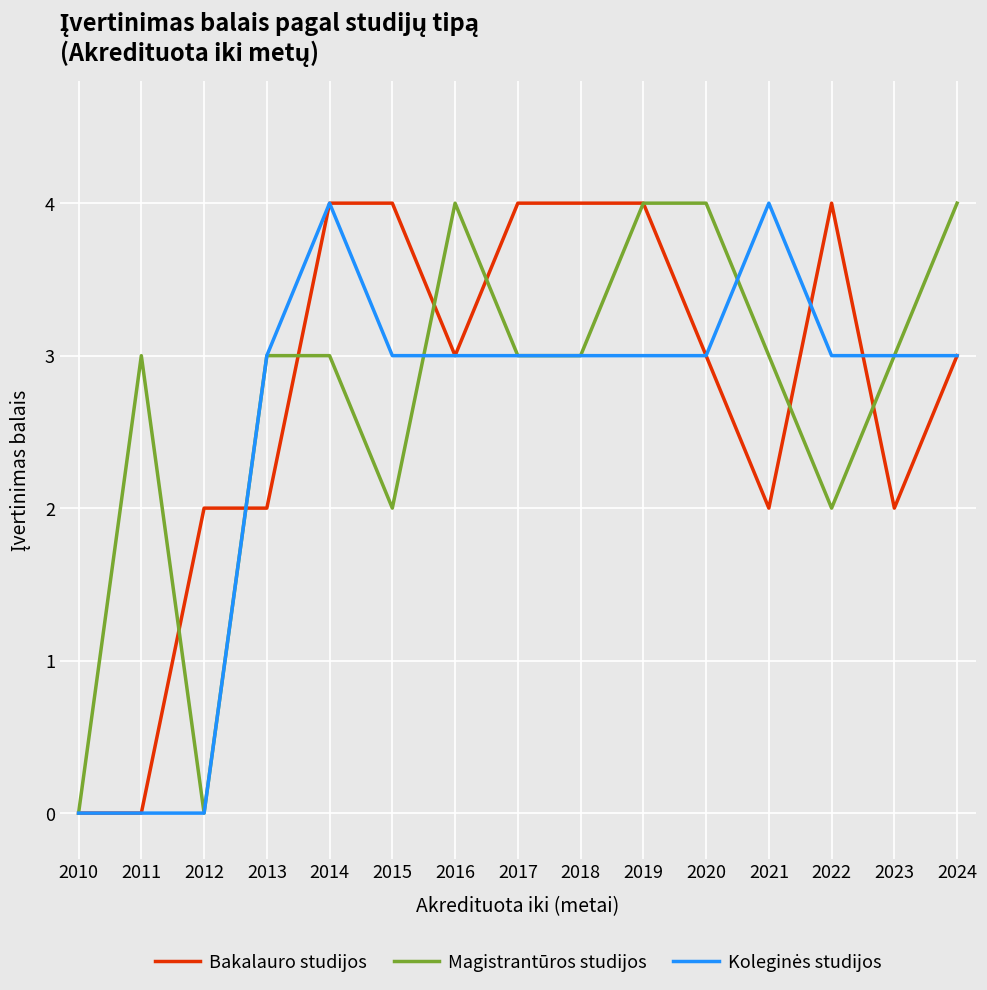

Read the Magistrantūros studijos value at 2021.

3